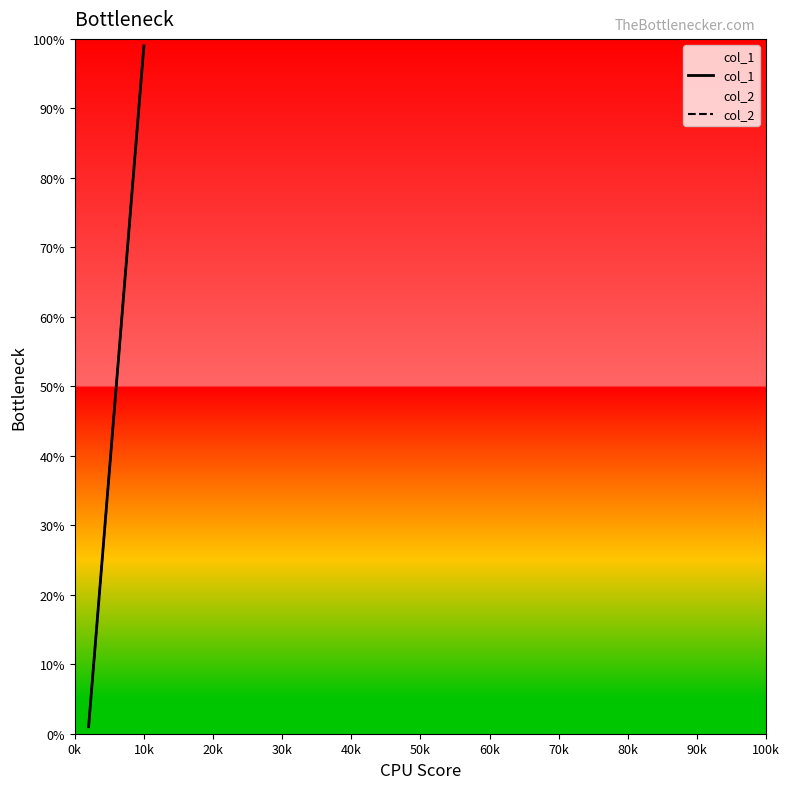

What is the highest value of the col_1 series?

99